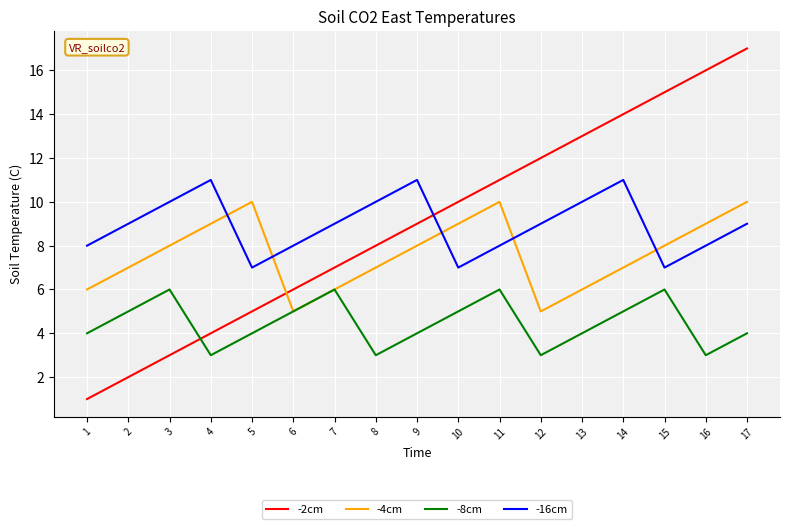

What is the sum of all -16cm values?

152